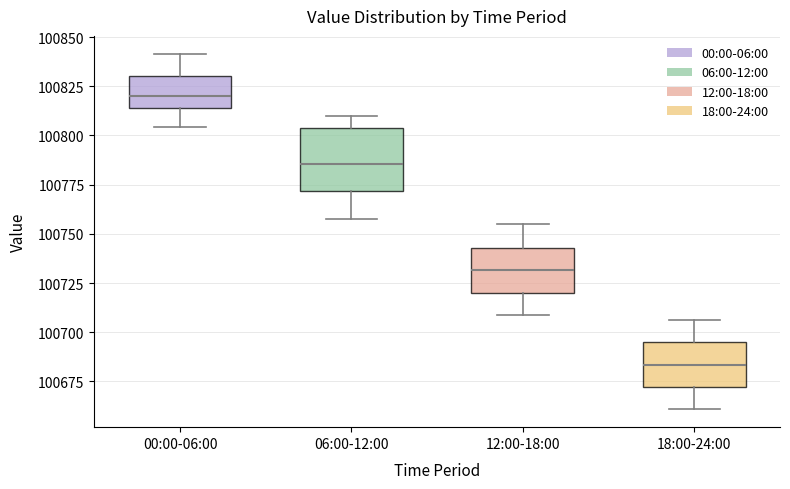

Which box's median line is the highest?

00:00-06:00